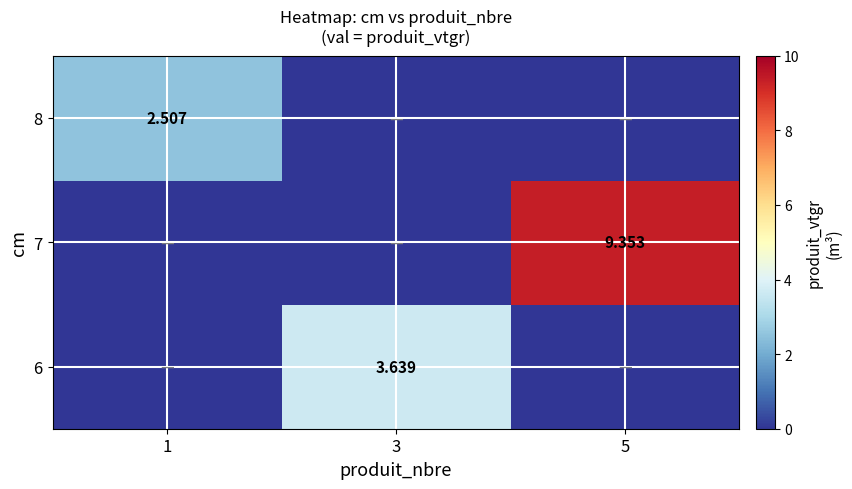

How many 6 values are between 0 and 3?

2